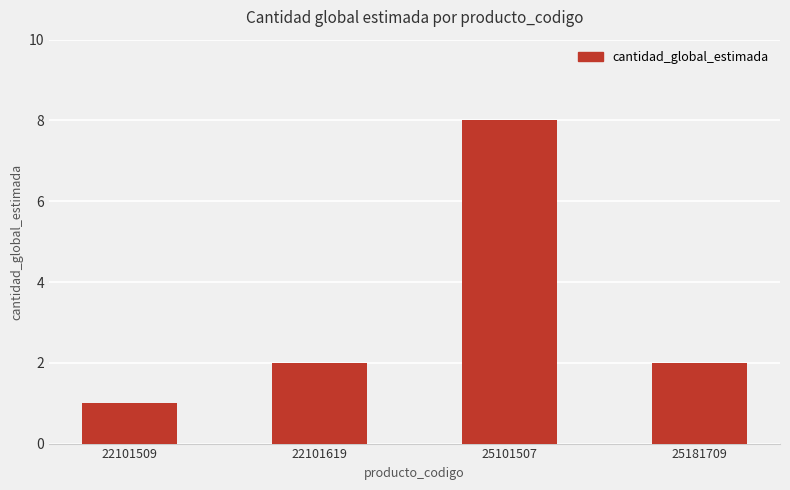

Reading right to left, what are all the values shown in this chart?

2	8	2	1